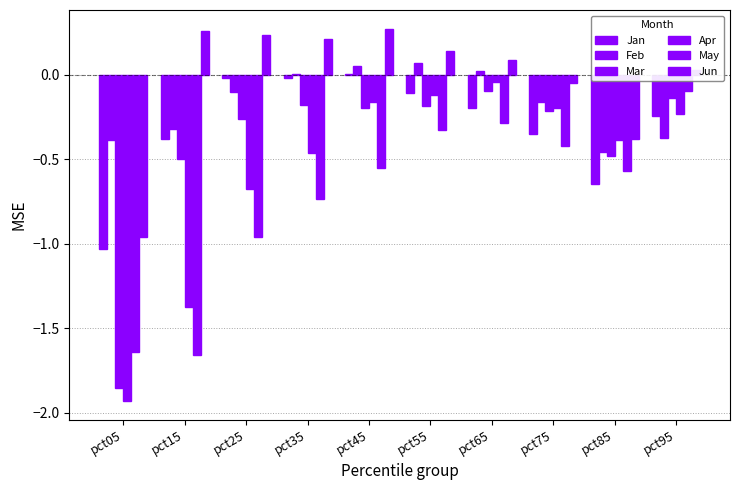

What is the minimum value for Jan?

-1.0